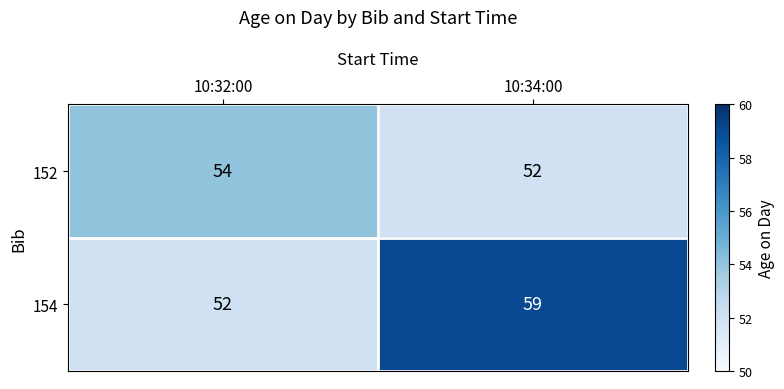

Which series changed the most between 10:32:00 and 10:34:00?

154